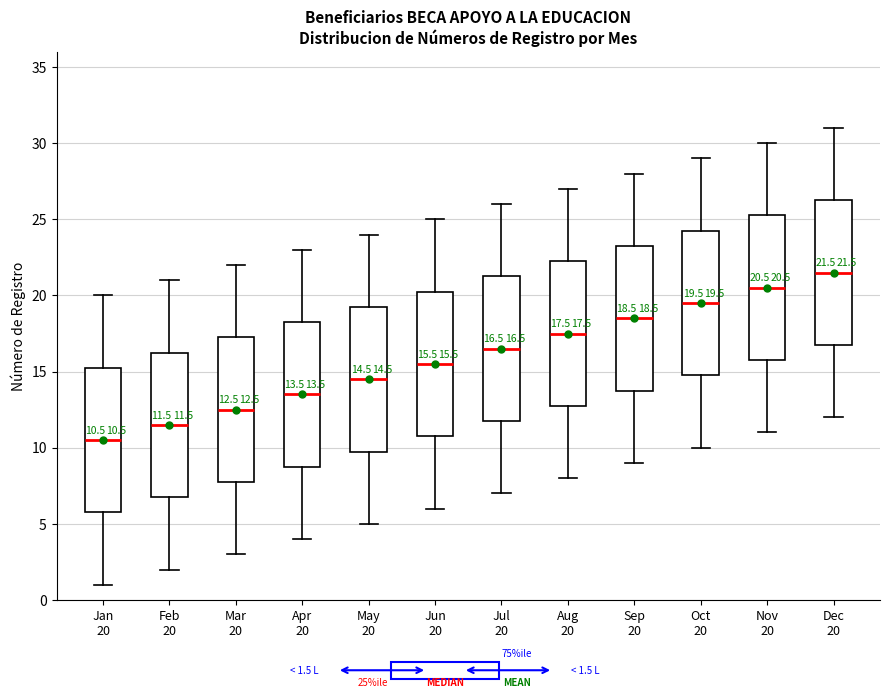

Which box has the lowest median line?

Jan 20